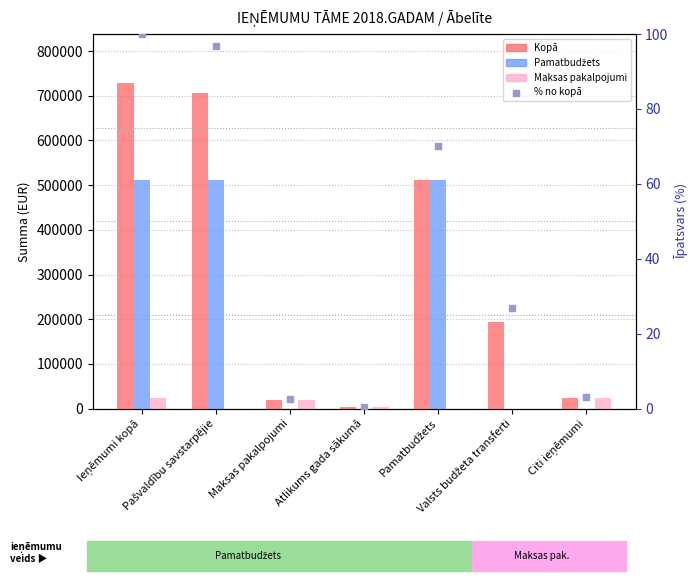

Which series reaches the minimum Y coordinate?

Pamatbudžets